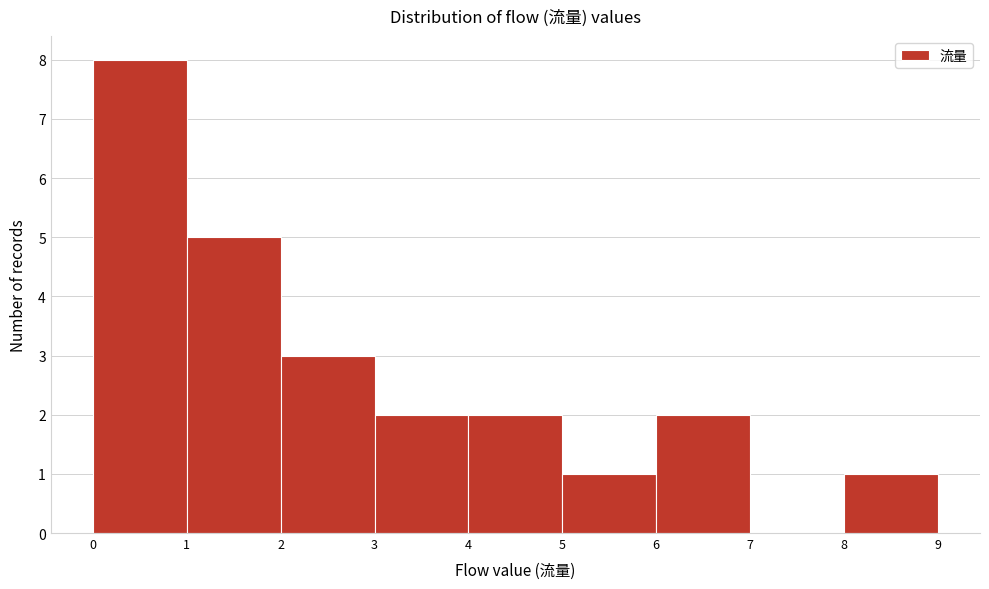

Reading left to right, list every bar in this chart as the range it spans on the x-axis followed by its height. The values are not printed on the chart, so give them approximately, as read against the axis.

0 to 1: 8
1 to 2: 5
2 to 3: 3
3 to 4: 2
4 to 5: 2
5 to 6: 1
6 to 7: 2
7 to 8: 0
8 to 9: 1